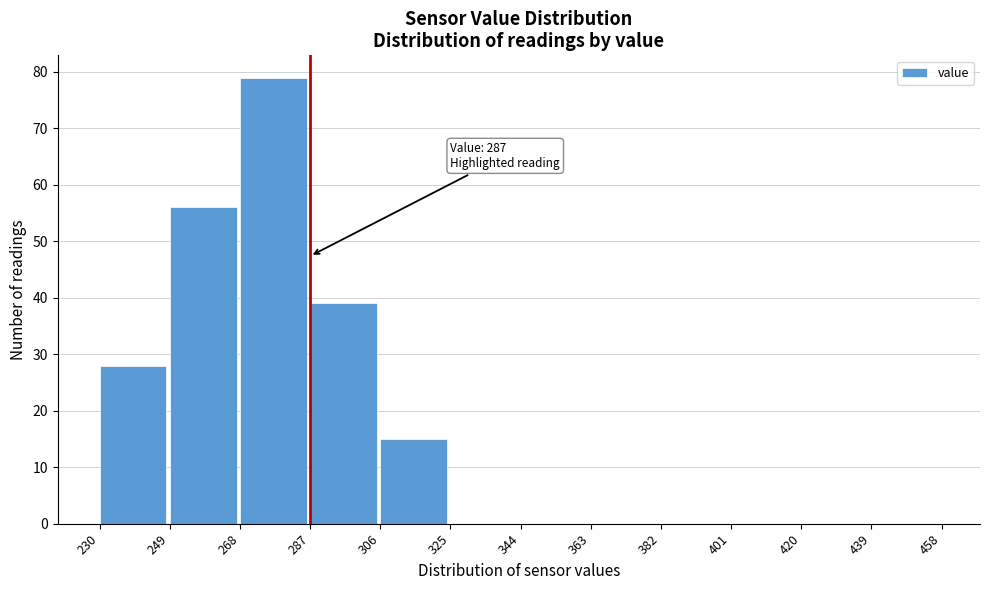

Over which range of the x-axis is the bar tallest?

268 to 287